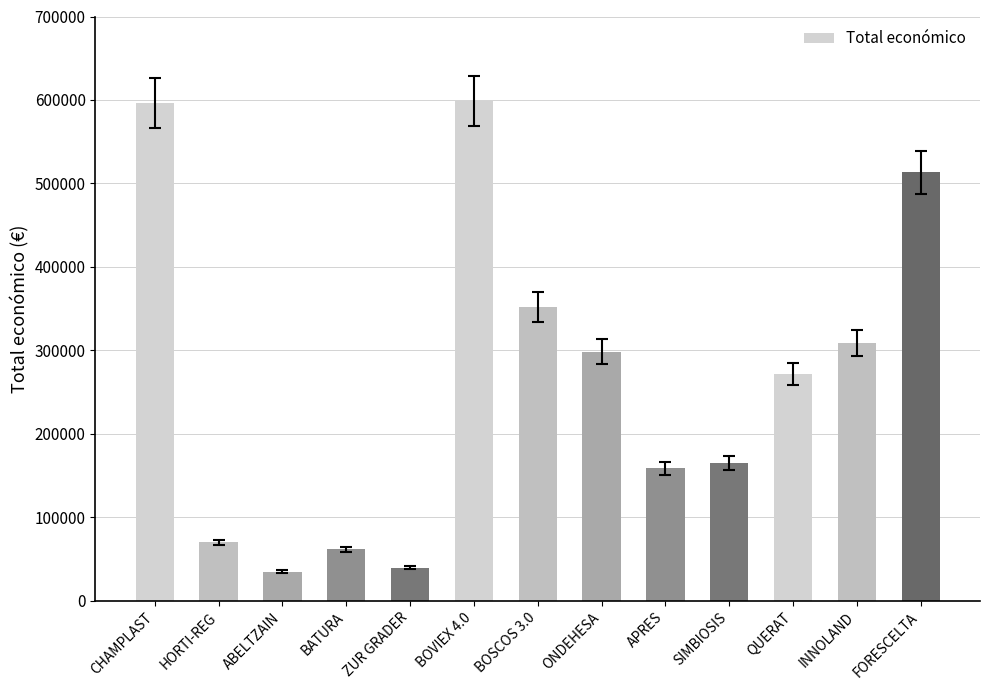

How many distinct data groups are displayed?

1